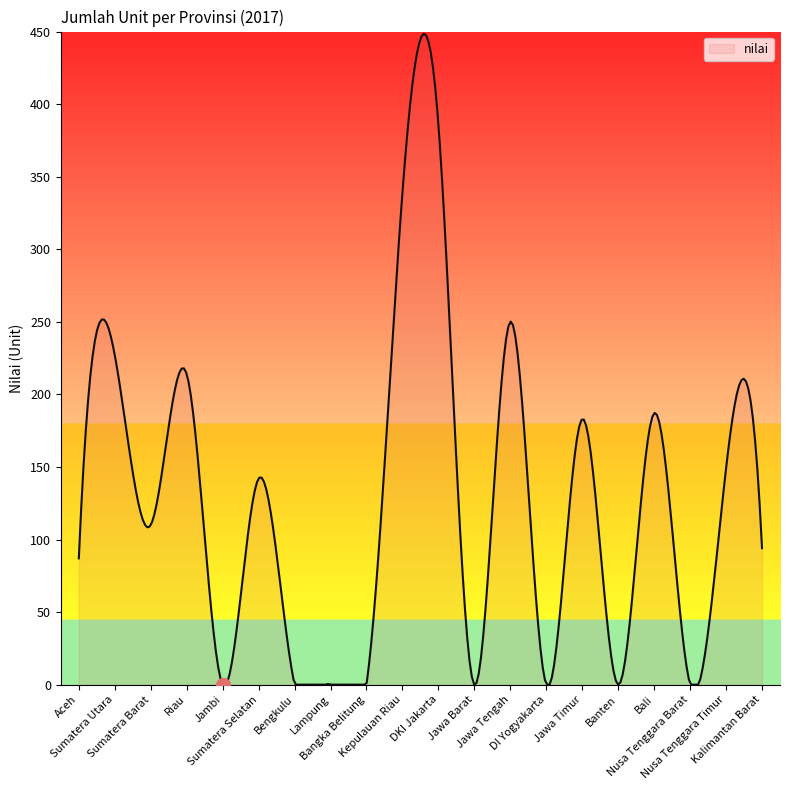

What is the difference between the maximum and minimum values?

448.4